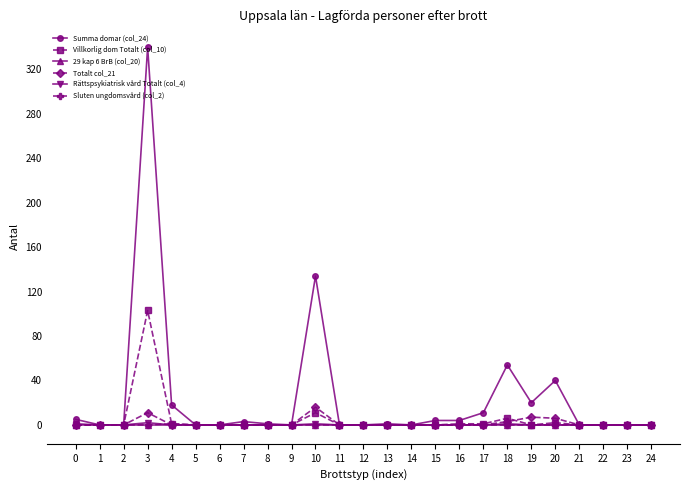

Which series has the largest total across all categories?

Summa domar (col_24)